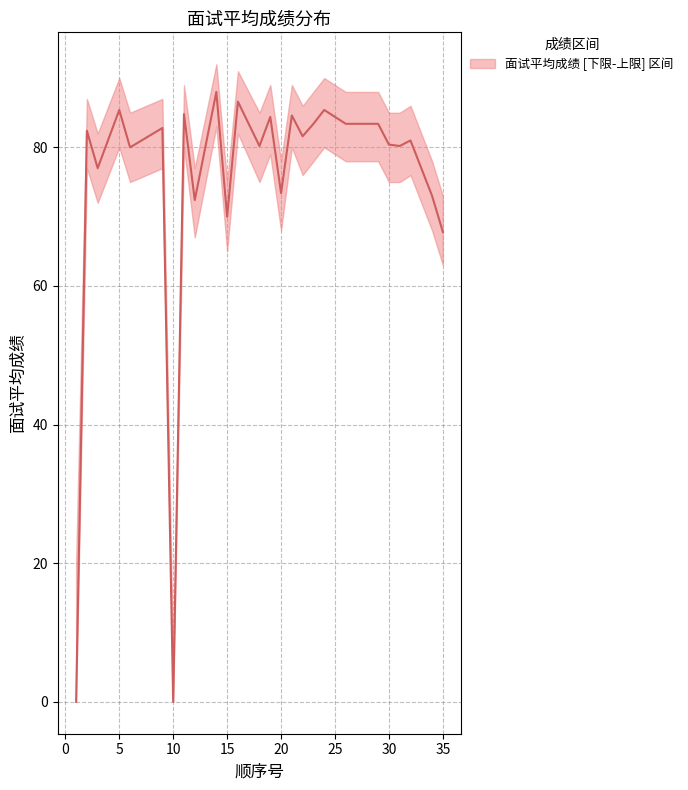

Reading left to right, transcribe all the data shown in this chart.

0.0	82.4	77.0	85.4	80.0	82.8	0.0	84.8	72.4	88.0	70.0	86.6	80.2	84.4	73.4	84.6	81.6	83.4	85.4	83.4	83.4	80.4	80.2	81.0	73.0	67.8